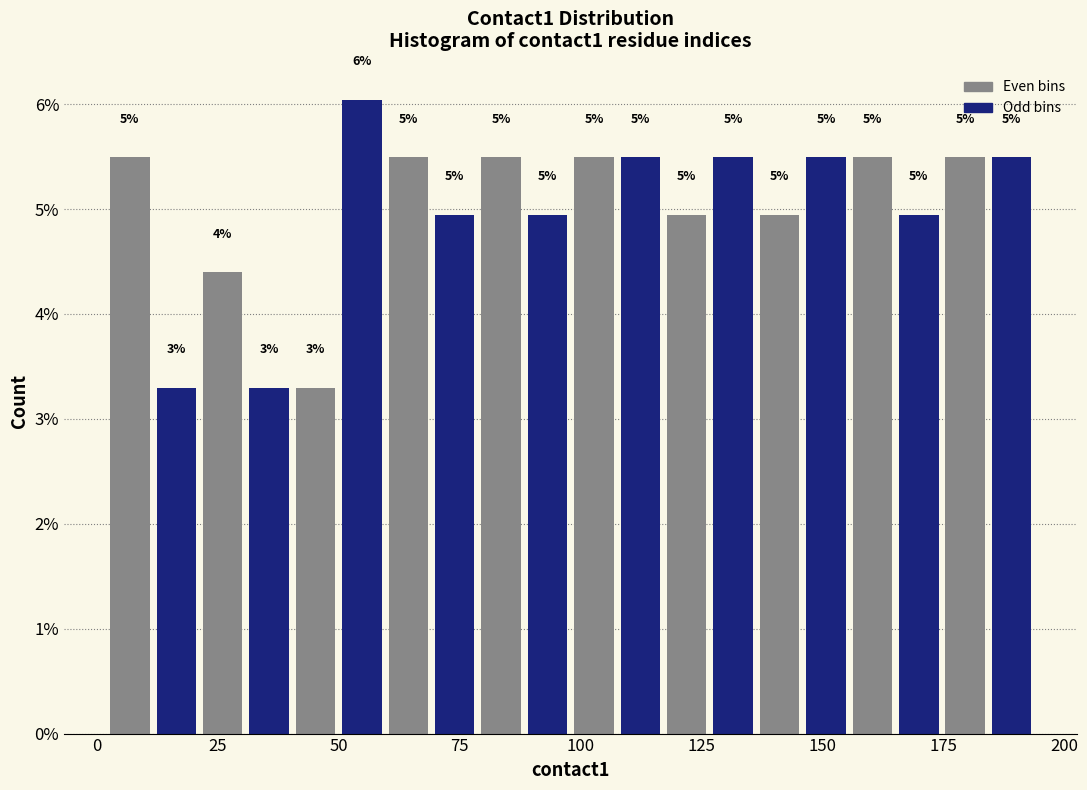

Read against the x-axis, roughly where is the centre of the tallest bar?

55